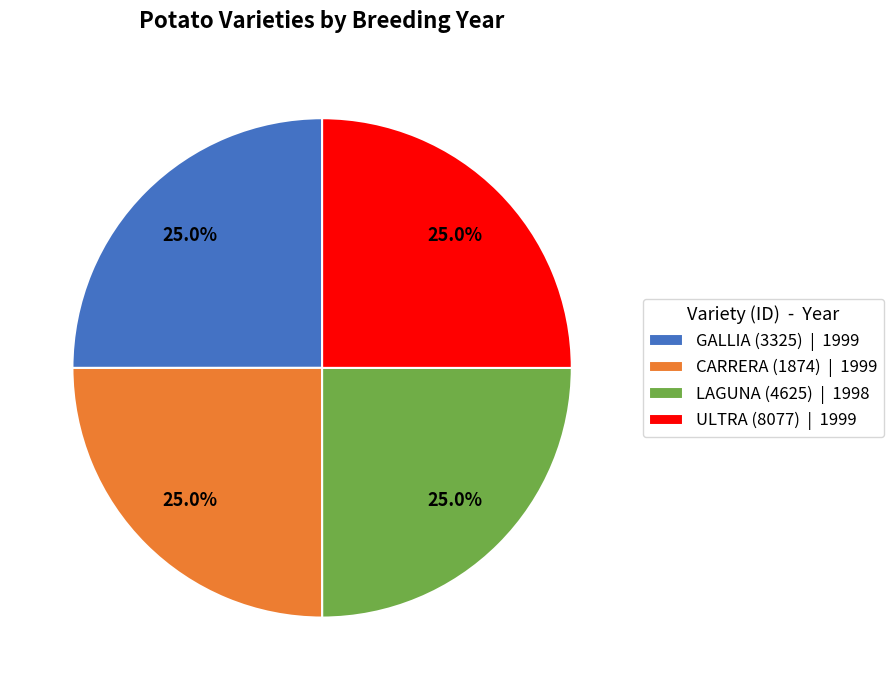

Combined, what portion of the pie is CARRERA (1874) and ULTRA (8077)?

50.0%